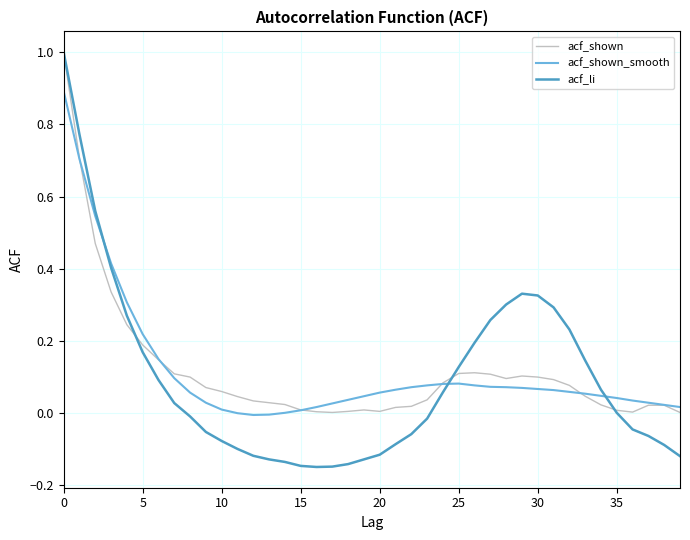

How many series are shown in this chart?

3